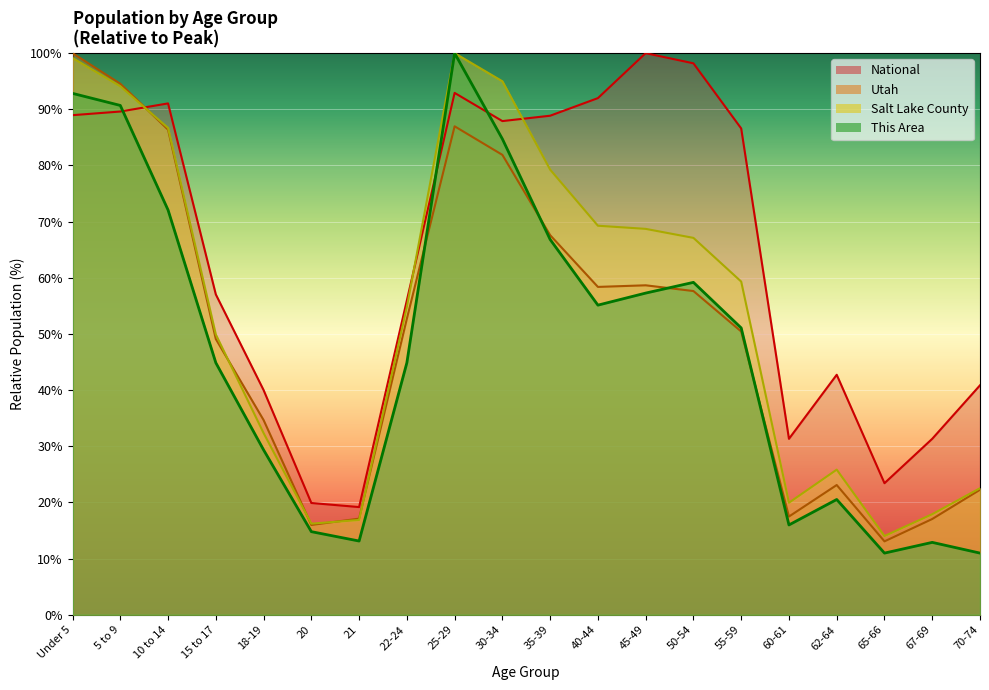

Which series has the largest total across all categories?

National